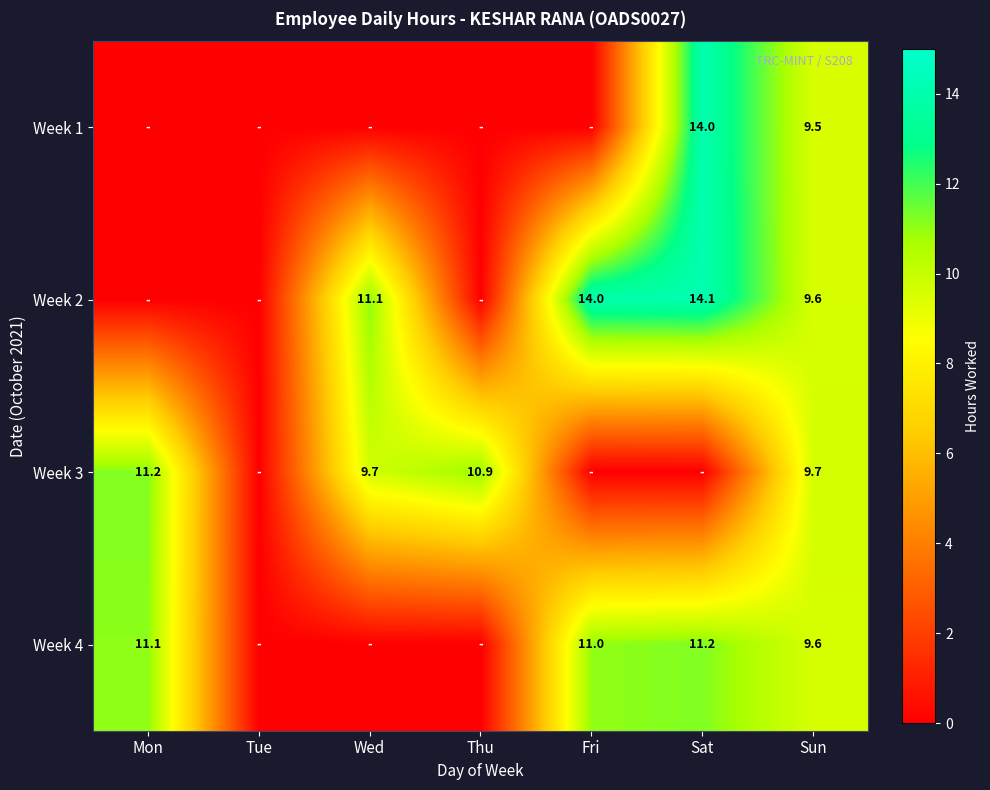

Which label corresponds to the smallest value in the chart?

Mon